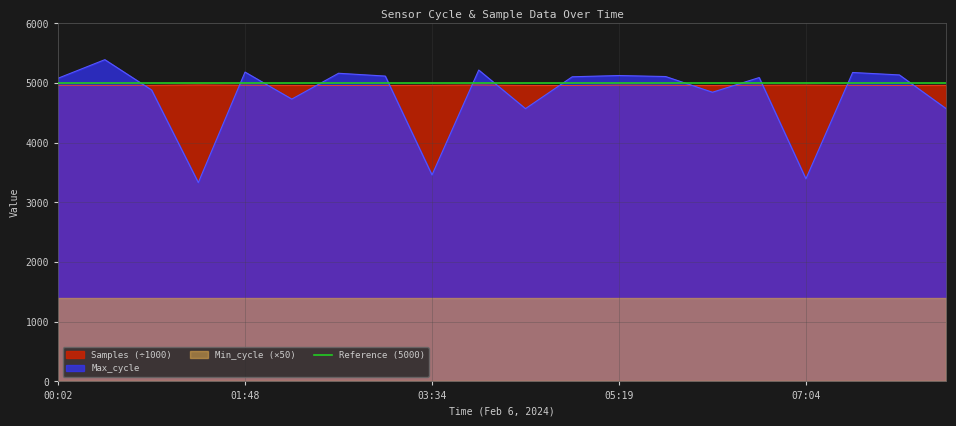

Which label corresponds to the smallest value in the chart?

01:22